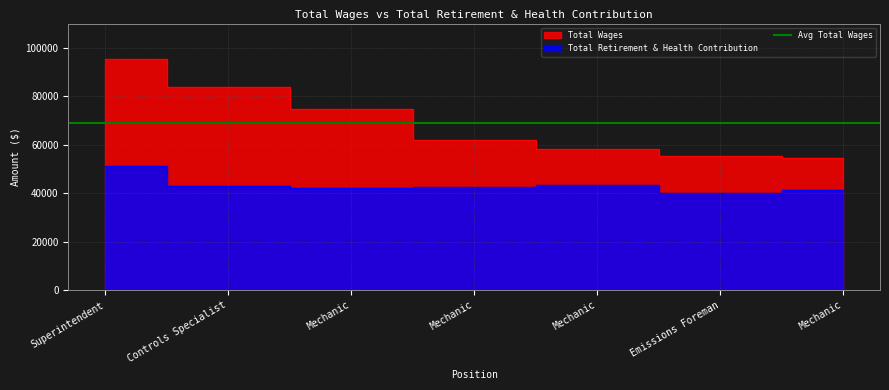

At how many categories does at least one series exceed 92348?

1